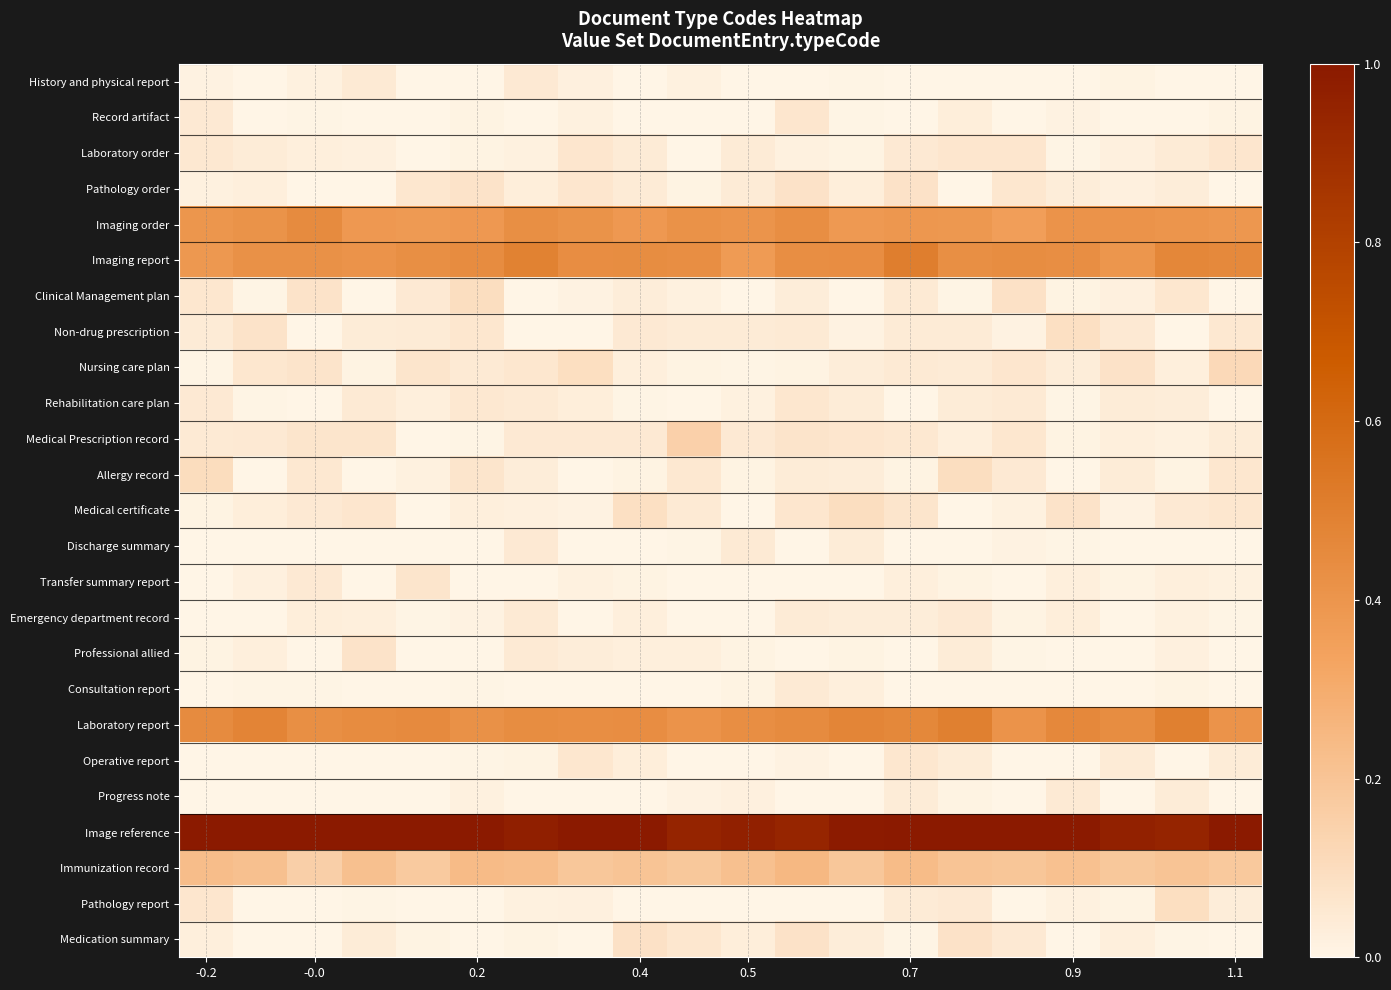

List the series in order of their peak value, highest first.

Image reference, Imaging report, Laboratory report, Imaging order, Immunization record, Medical Prescription record, Nursing care plan, Allergy record, Medical certificate, Clinical Management plan, Pathology report, Non-drug prescription, Medication summary, Pathology order, Professional allied, Transfer summary report, Laboratory order, Record artifact, Rehabilitation care plan, Operative report, Discharge summary, Emergency department record, History and physical report, Progress note, Consultation report